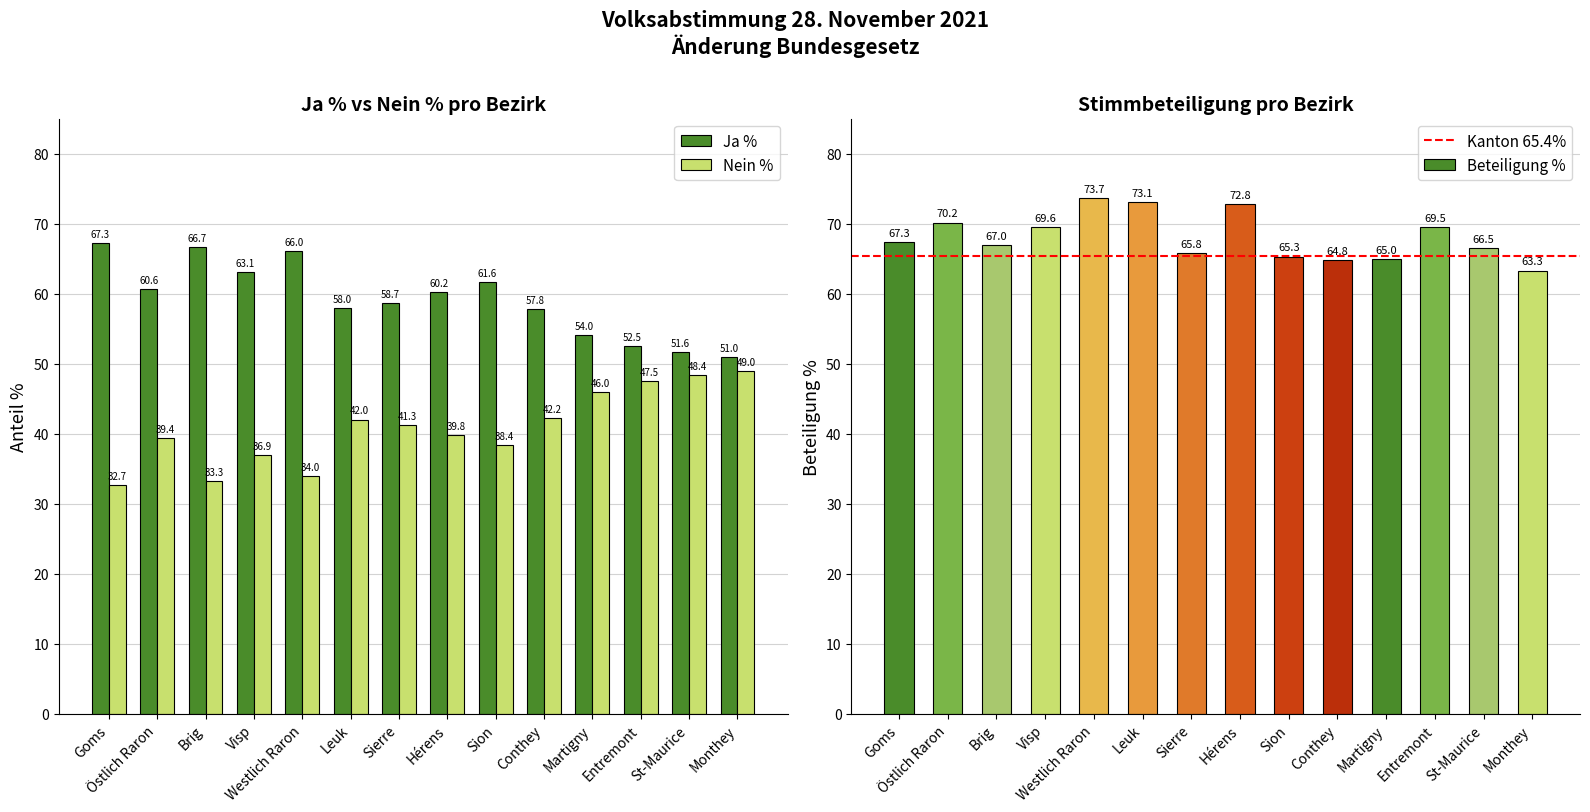

Between Westlich Raron and Goms, which is larger?

Goms